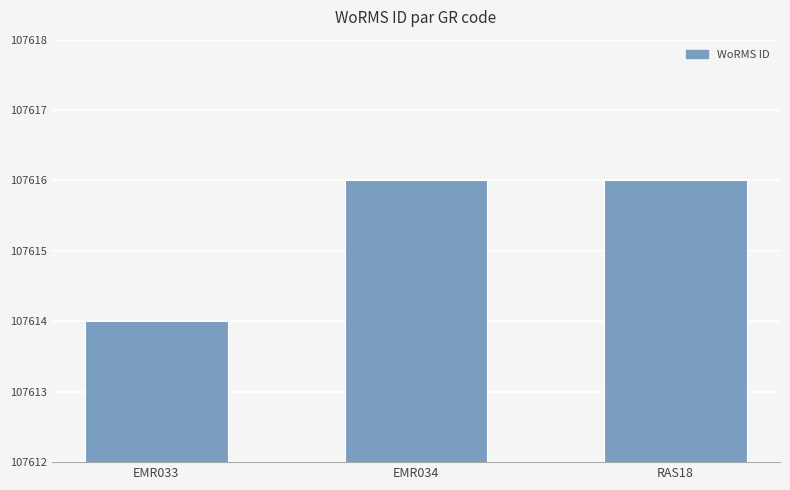

Is it true that the value at RAS18 is 51070?

False